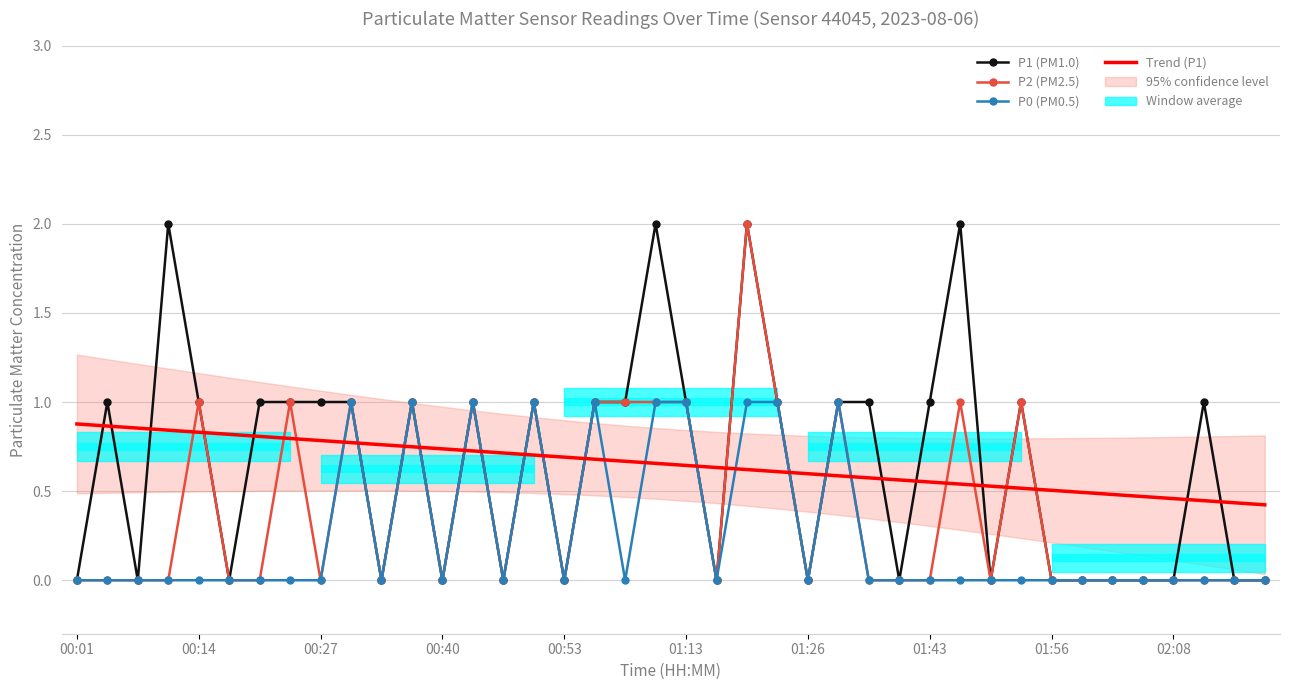

What is the difference between the maximum and second lowest values in the Trend (P1) series?

0.4